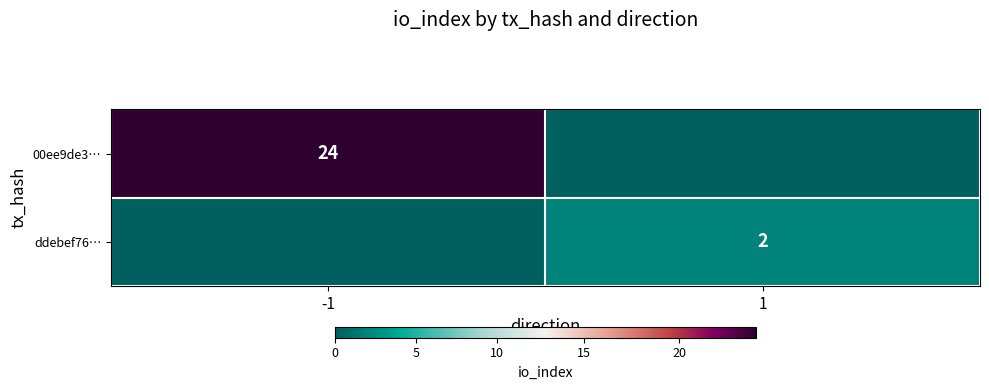

What is the difference between the highest and lowest values at 1?

2